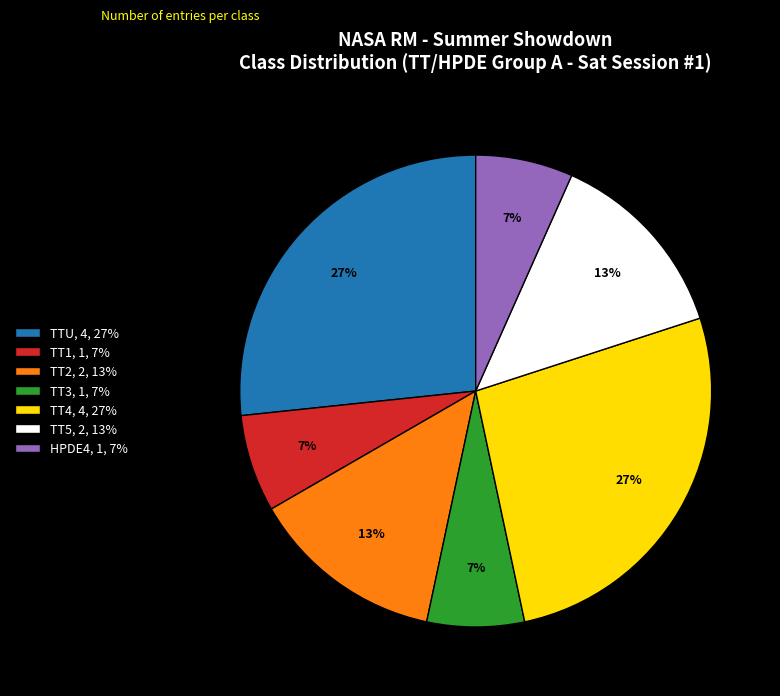

What percentage is the TT4, 4, 27% slice, to the nearest percent?

27%